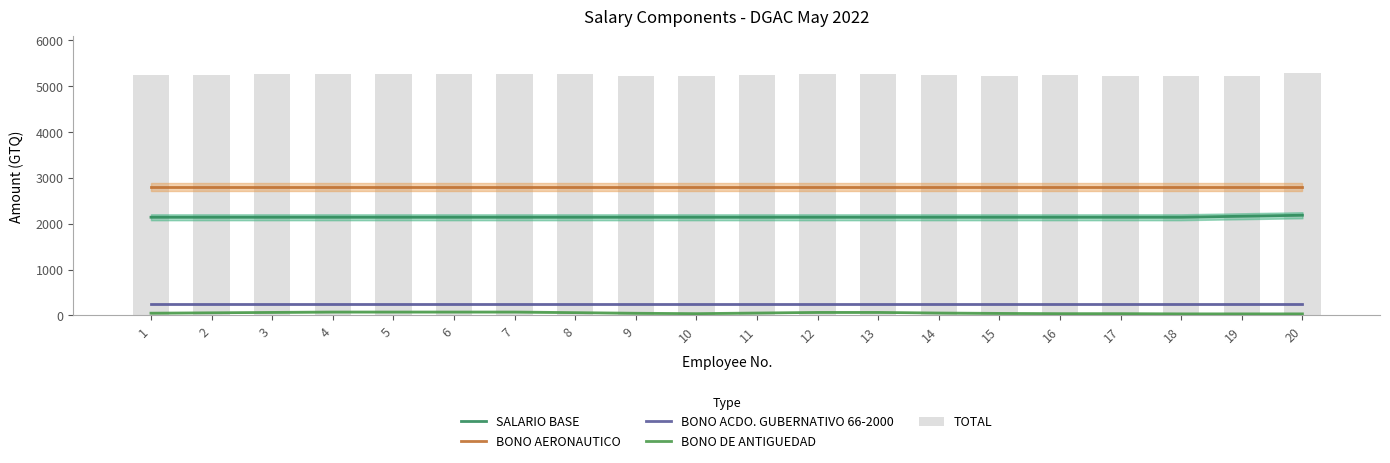

What is the value of the SALARIO BASE bar at the 7th from the left?

2142.0